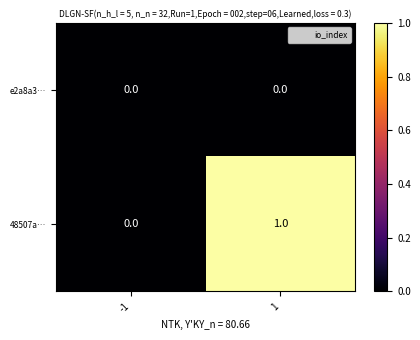

Rank the series by their maximum value, from lowest to highest.

e2a8a3…, 48507a…